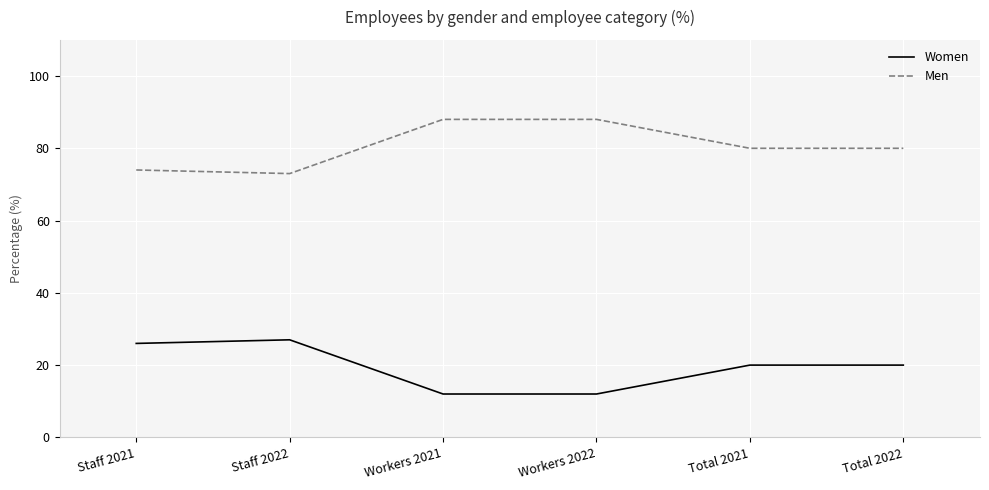

At which label does Men first exceed 80?

Workers 2021